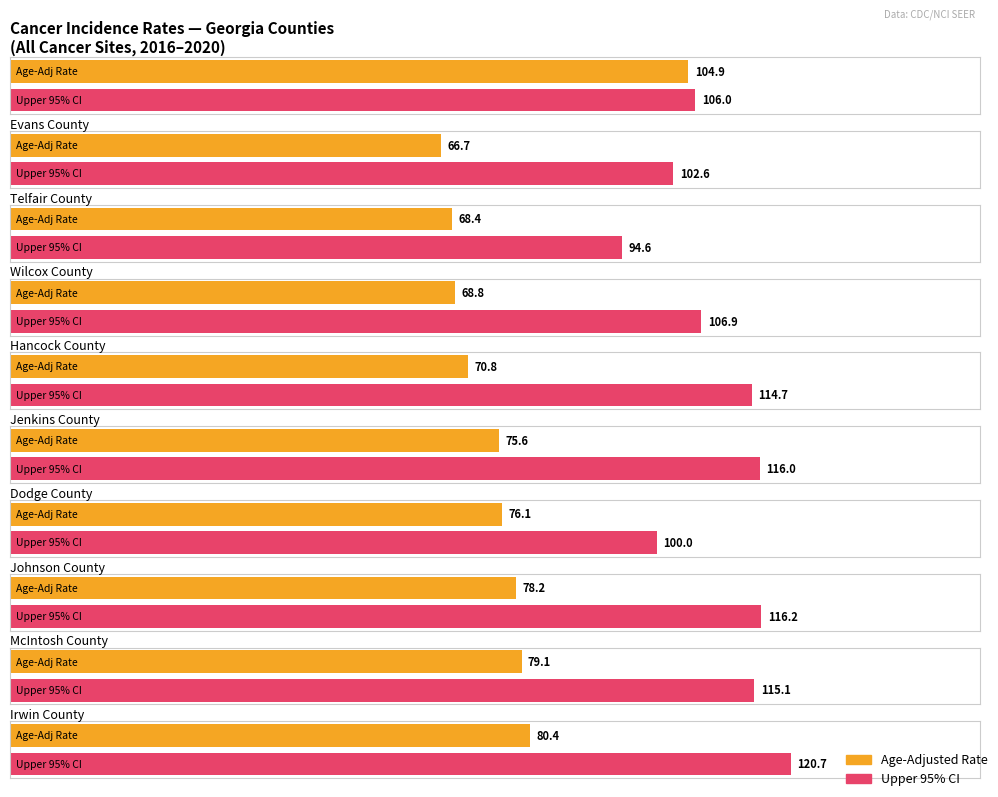

How many bars are there in each group?

2